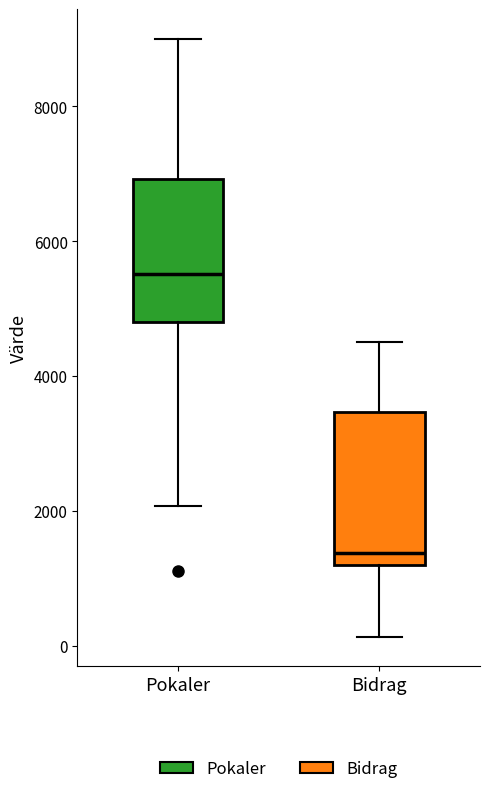

Reading left to right, transcribe this box plot: for each box, give where its median line is, the range the box spans, and where its two whiskers end, as read against the y-axis. The values are not printed on the chart, so give them approximately, as read against the axis.

Pokaler: median 5600, box 4800 to 7000, whiskers 2000 to 9000
Bidrag: median 1400, box 1200 to 3400, whiskers 200 to 4600